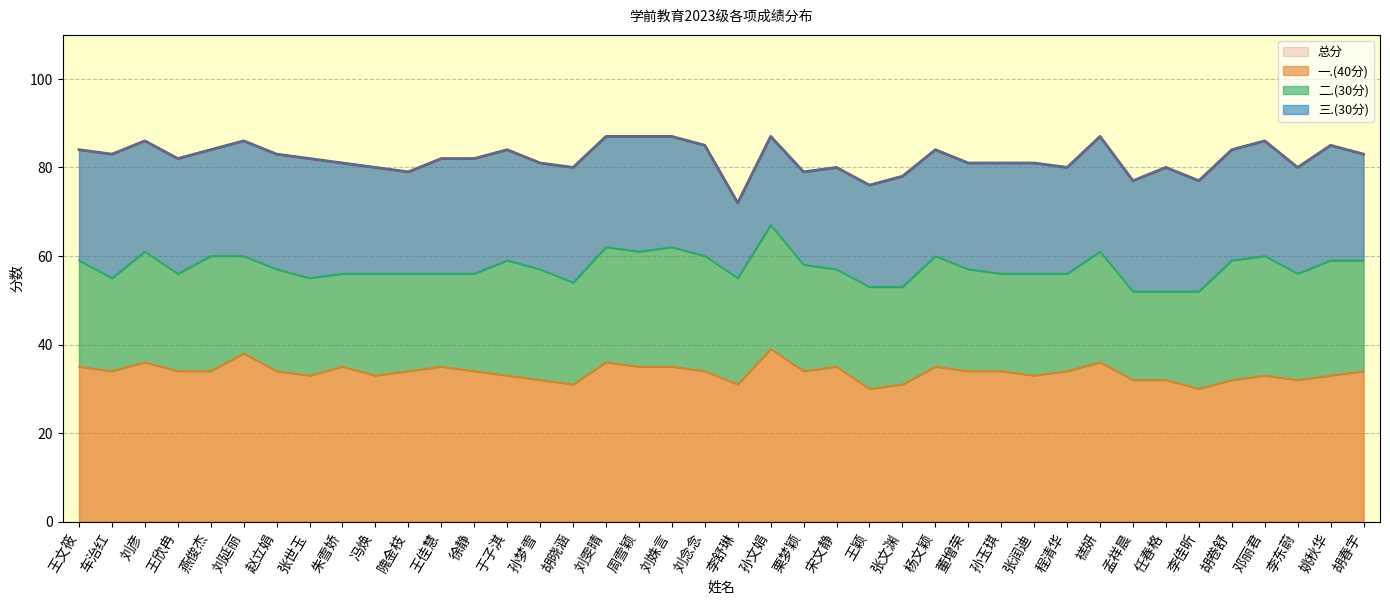

What is the sum of the 一.(40分) values at 车治红 and 李舒琳?

65